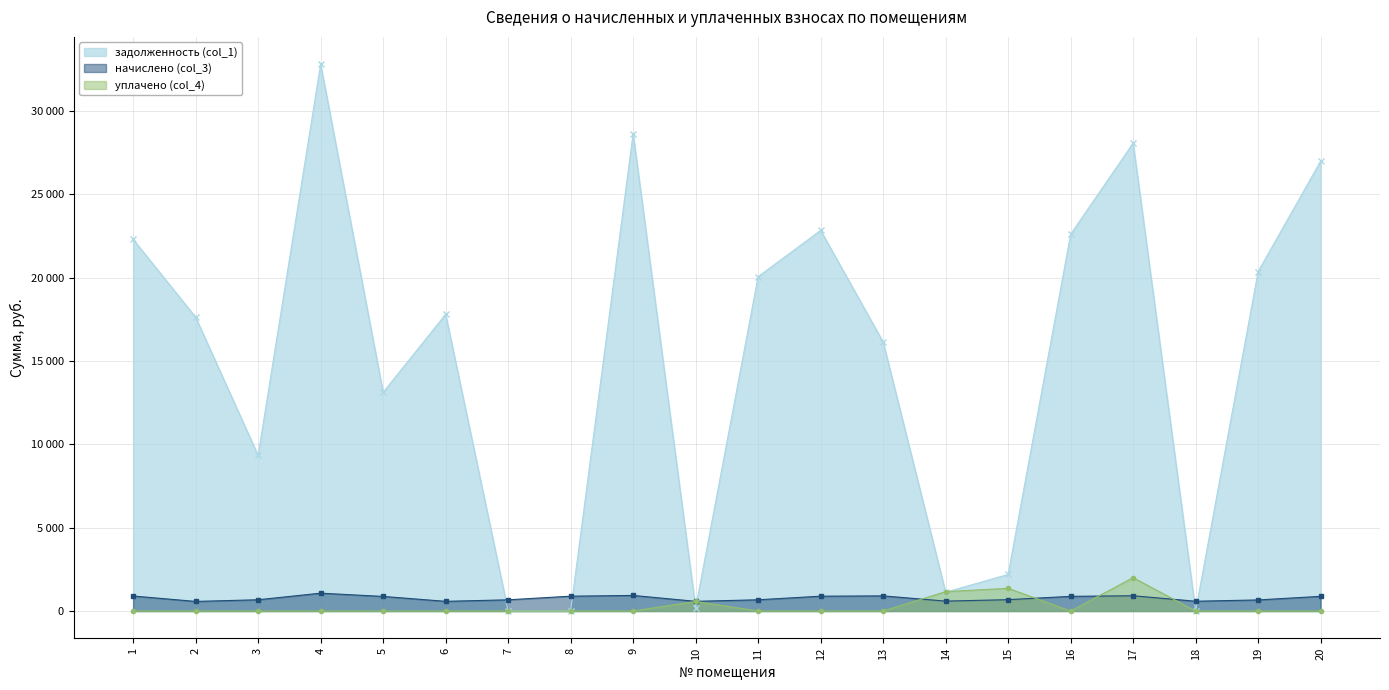

Which series has the largest range (max minus min)?

задолженность (col_1) (line)